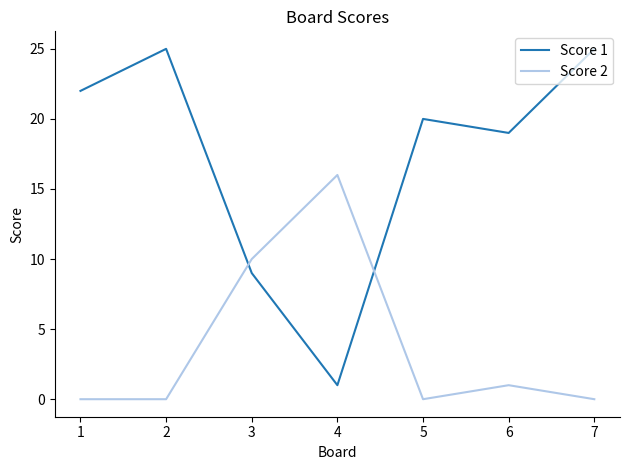

What is the sum of all Score 1 values?

121